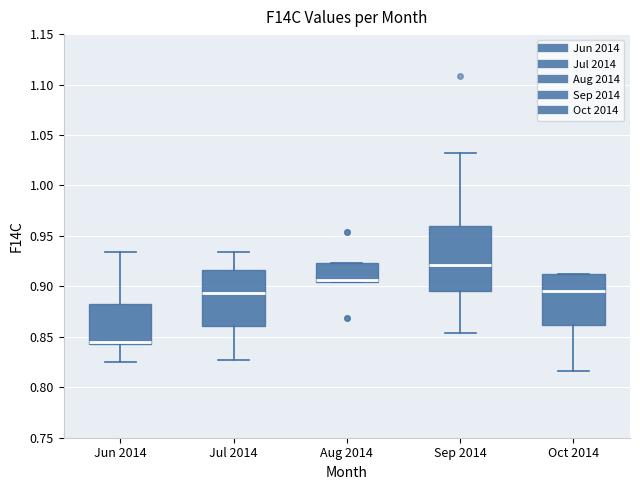

Which box has the lowest median line?

Jun 2014